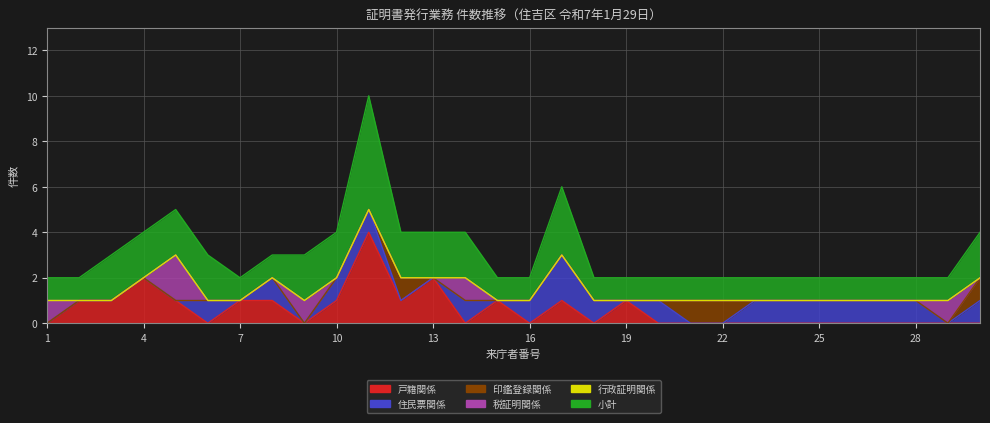

The 印鑑登録関係 series shows 0 at 8. True or false?

True